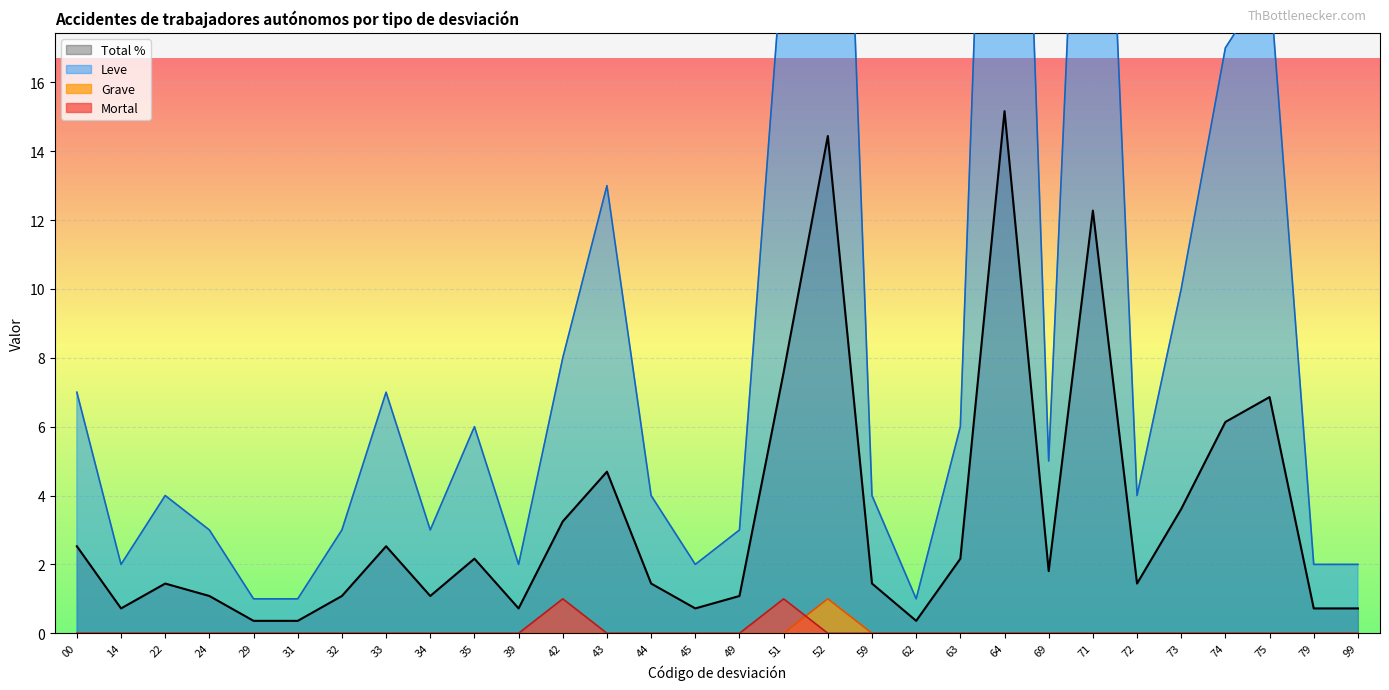

How many values in the Leve series are below 4?

12